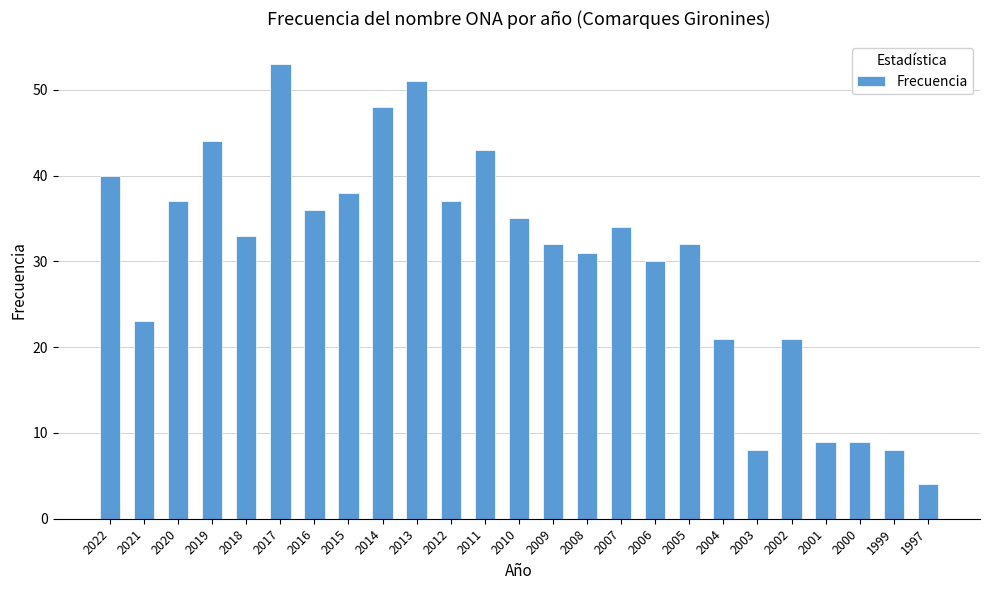

What is the difference between the values at 1997 and 2011?

39